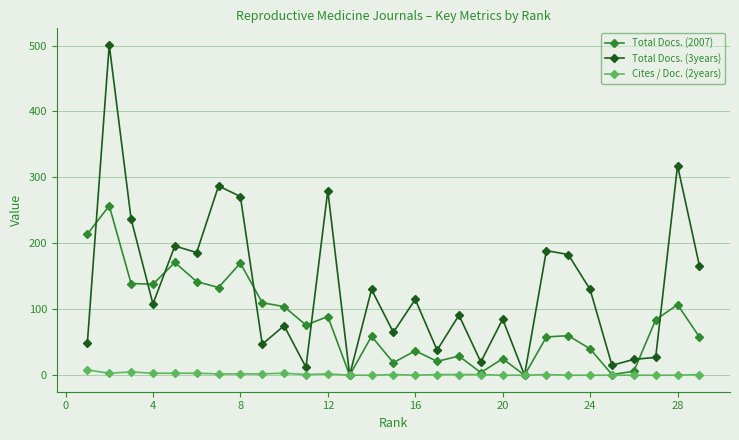

In Total Docs. (3years), how many points are higher than both neighbors (excluding endpoints)?

11